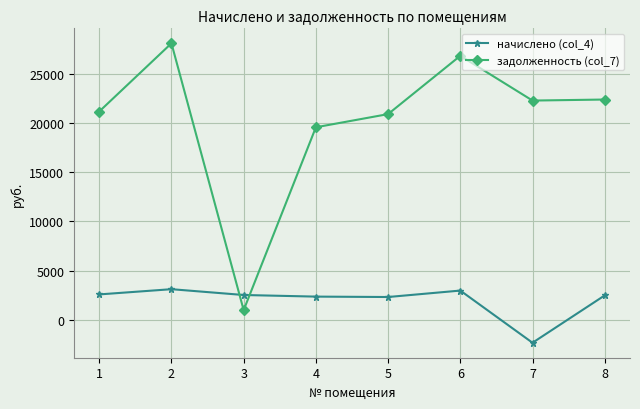

What is the sum of all задолженность (col_7) values?

162264.2